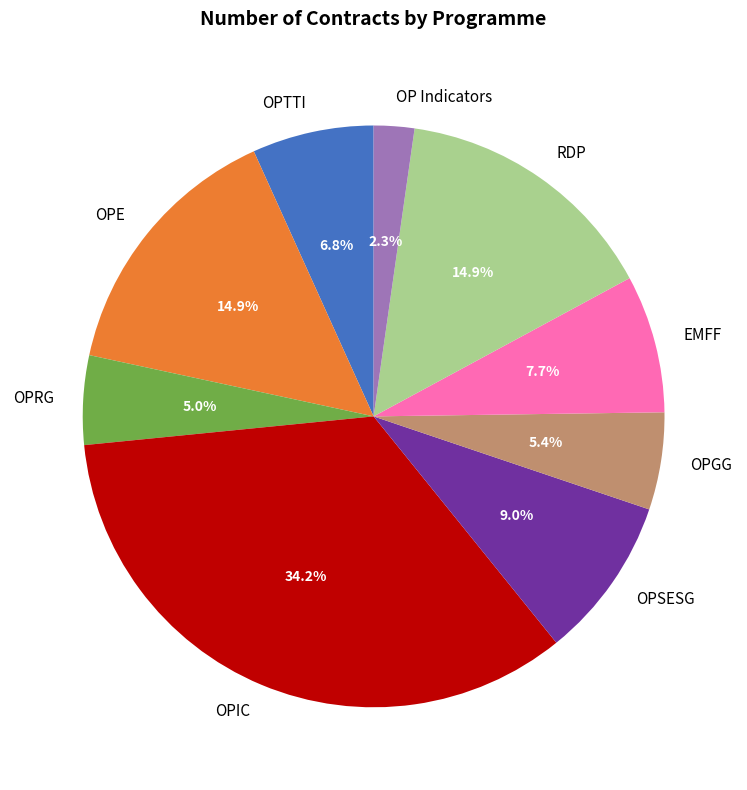

Which slice is the largest?

OPIC